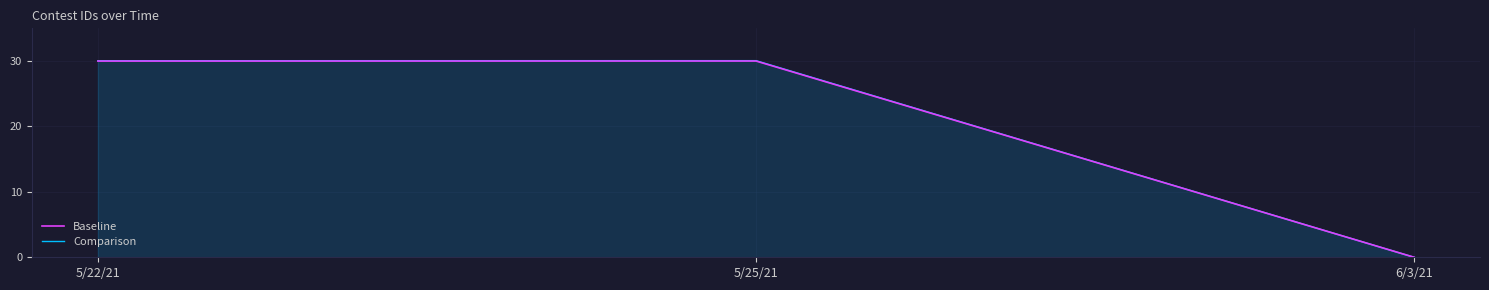

What are all the series names shown in the legend?

Baseline, Comparison